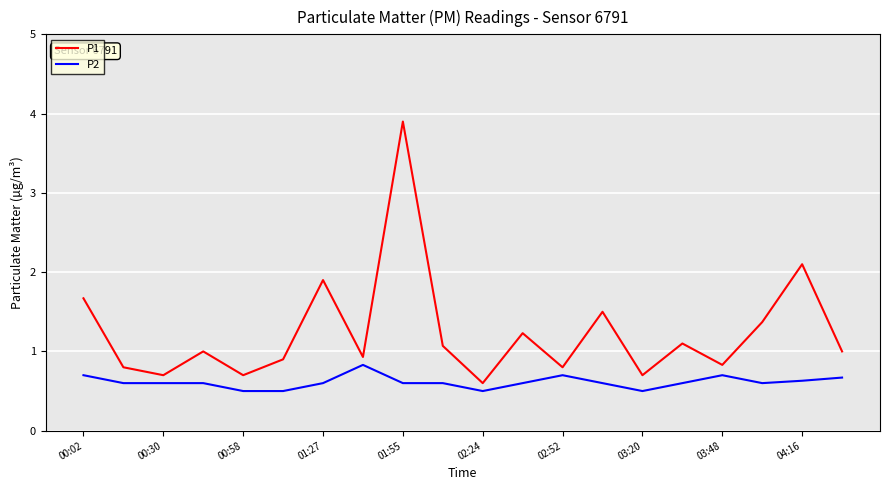

True or false: P1 and P2 intersect in this chart.

False